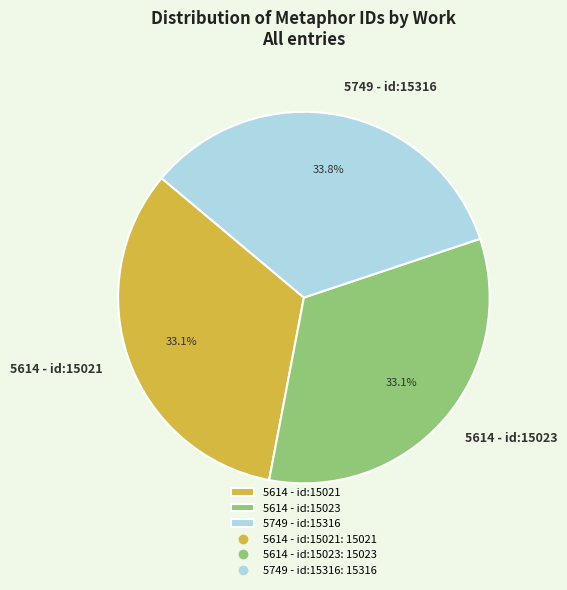

Count the number of slices in the pie.

3